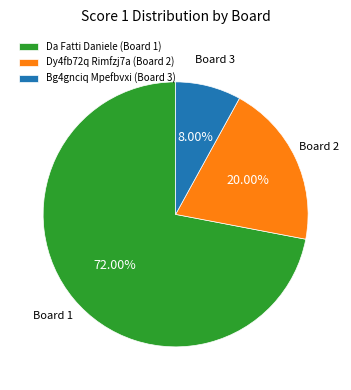

Rank the categories by value from highest to lowest.

Da Fatti Daniele (Board 1), Dy4fb72q Rimfzj7a (Board 2), Bg4gnciq Mpefbvxi (Board 3)